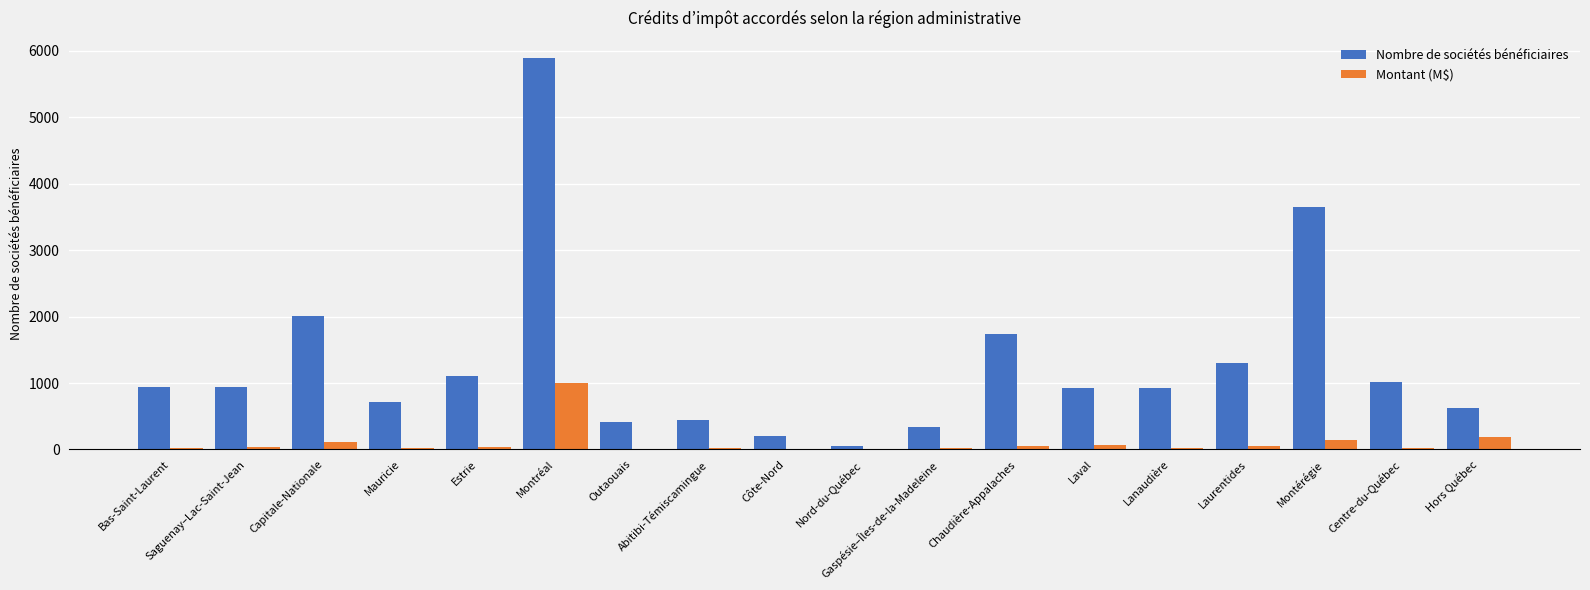

Which category has the highest value in the Montant (M$) series?

Montréal